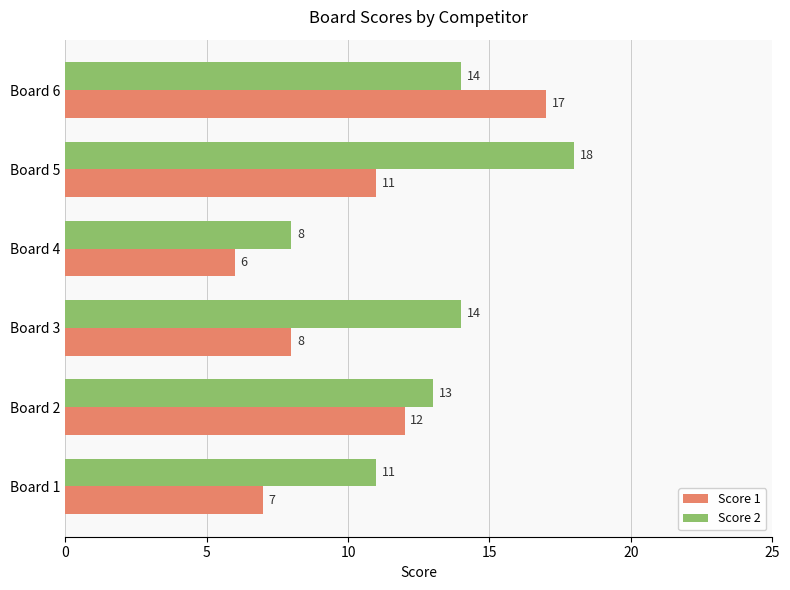

Is it true that Score 1 equals 11 at Board 5?

True